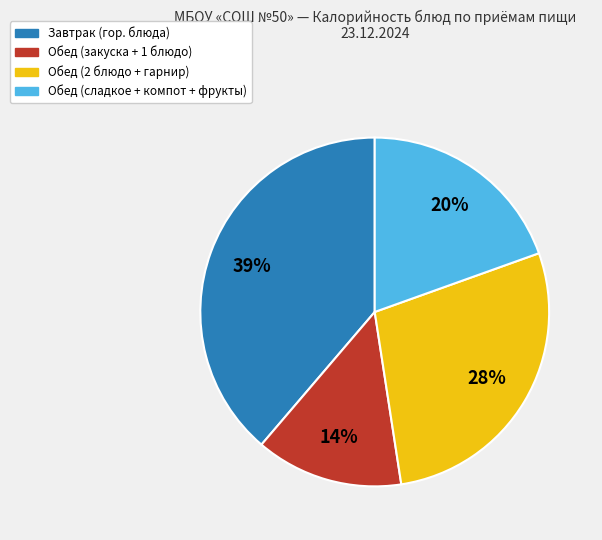

Is there any slice that represents more than half of the pie?

No